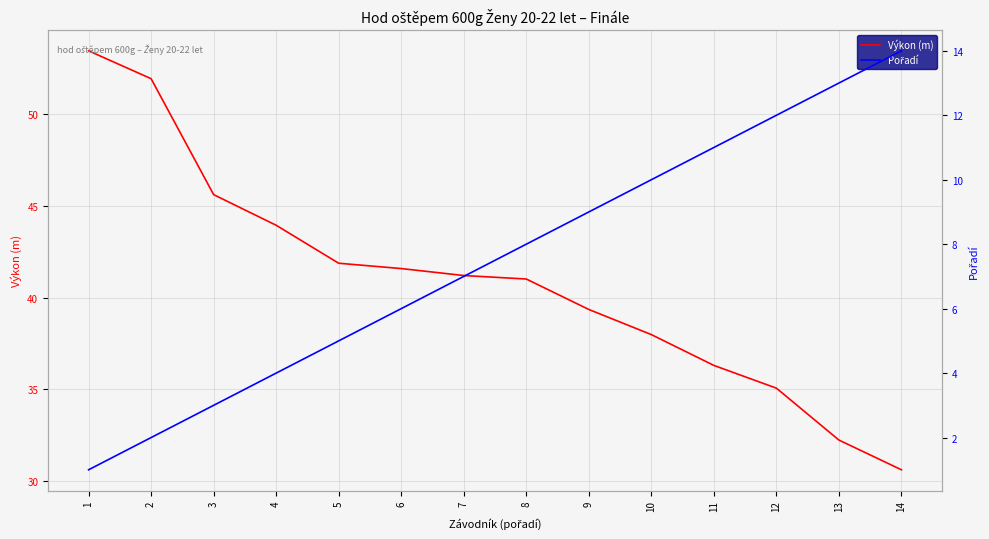

Is this an area chart (filled region under the line)?

No